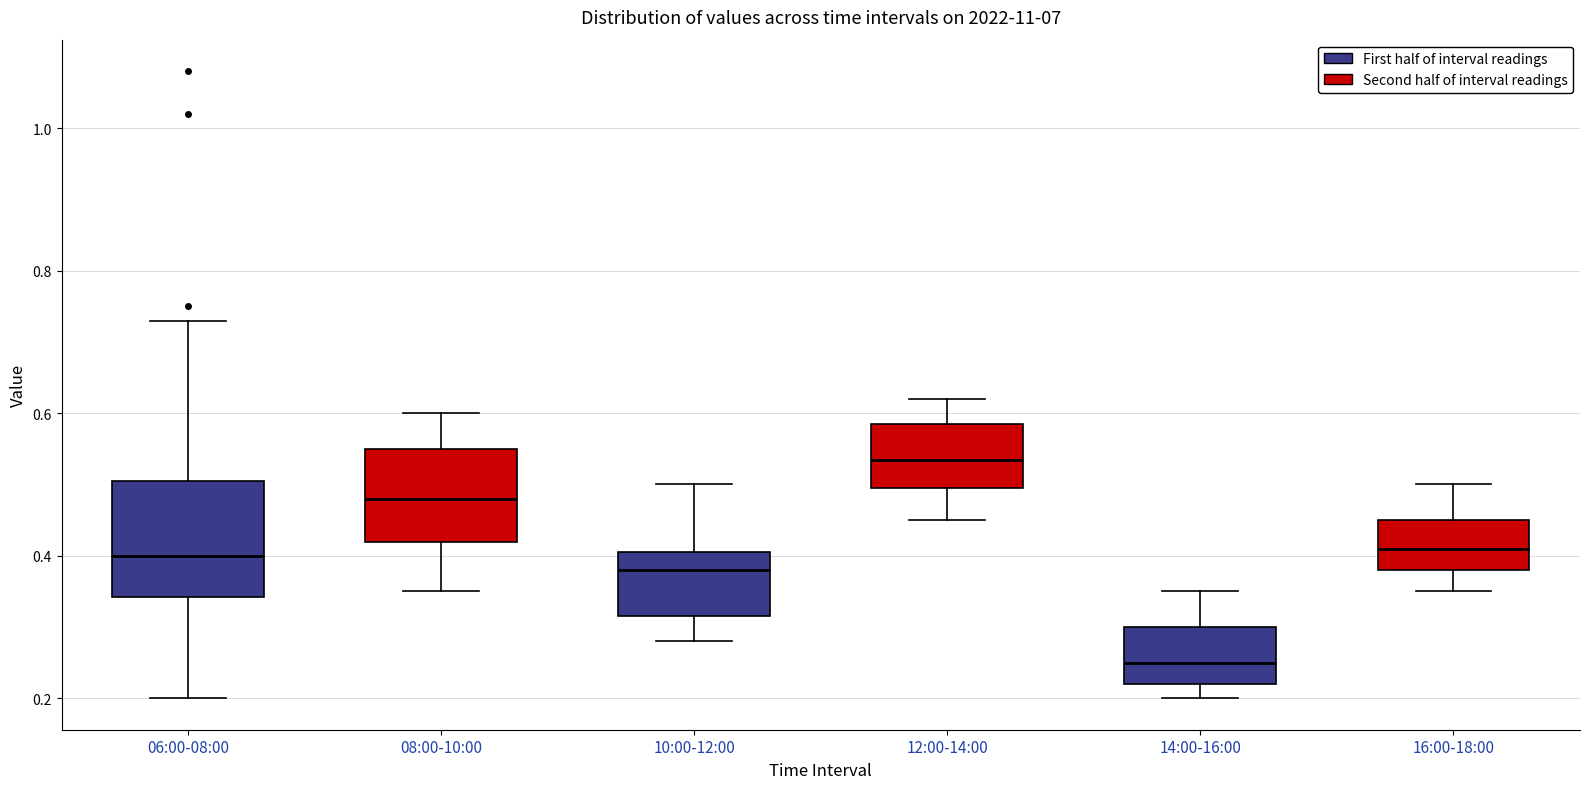

Where is the lower edge of the box for 06:00-08:00 on the y-axis? The values are not printed on the chart, so give them approximately, as read against the axis.

0.34